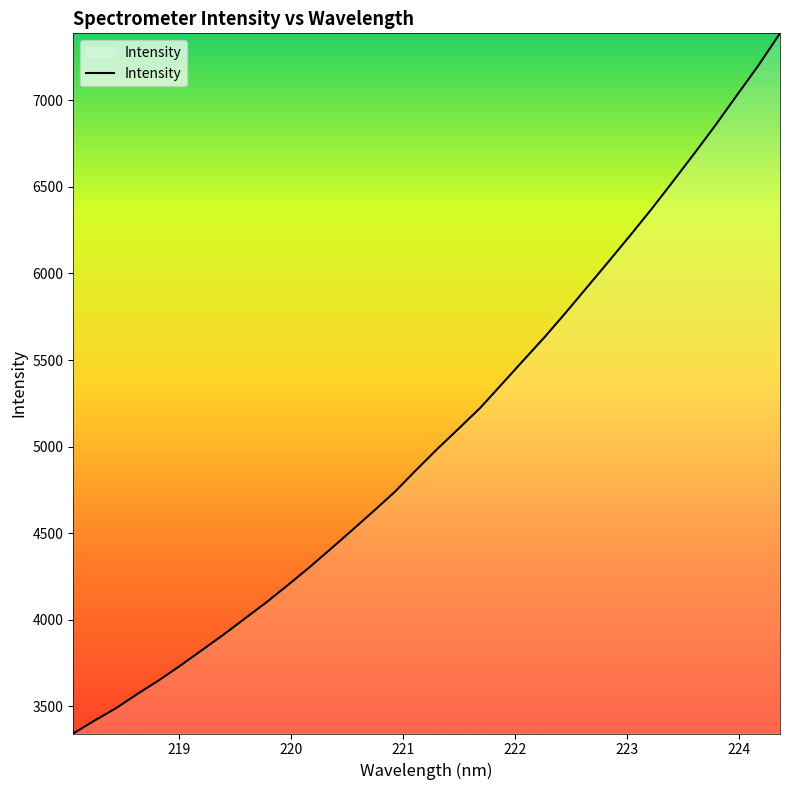

What is the greatest value displayed?

7386.4